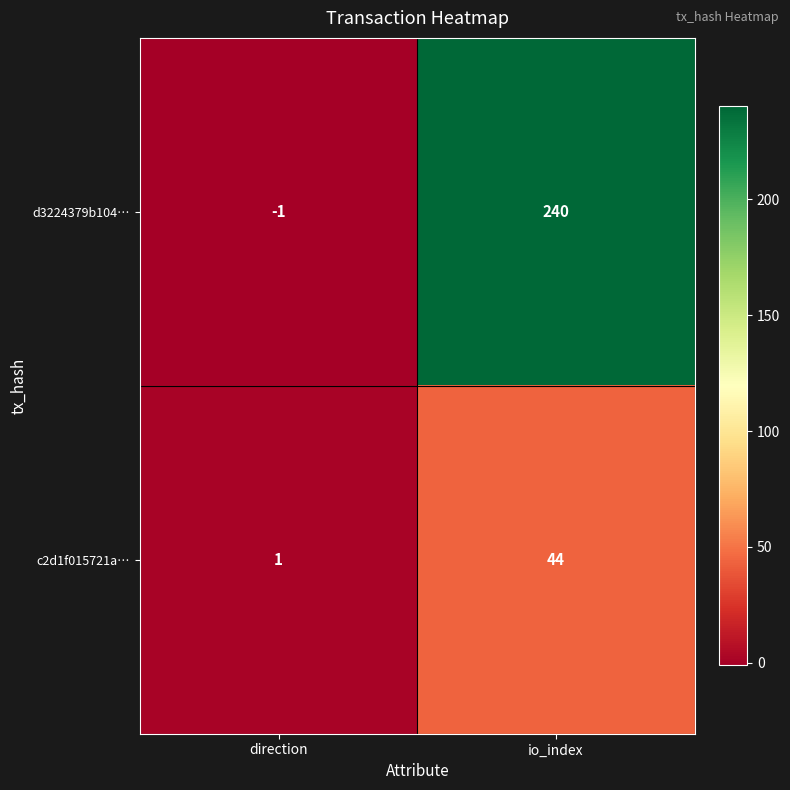

Reading left to right, extract all data points from this chart.

d3224379b104…: direction=-1	io_index=240
c2d1f015721a…: direction=1	io_index=44